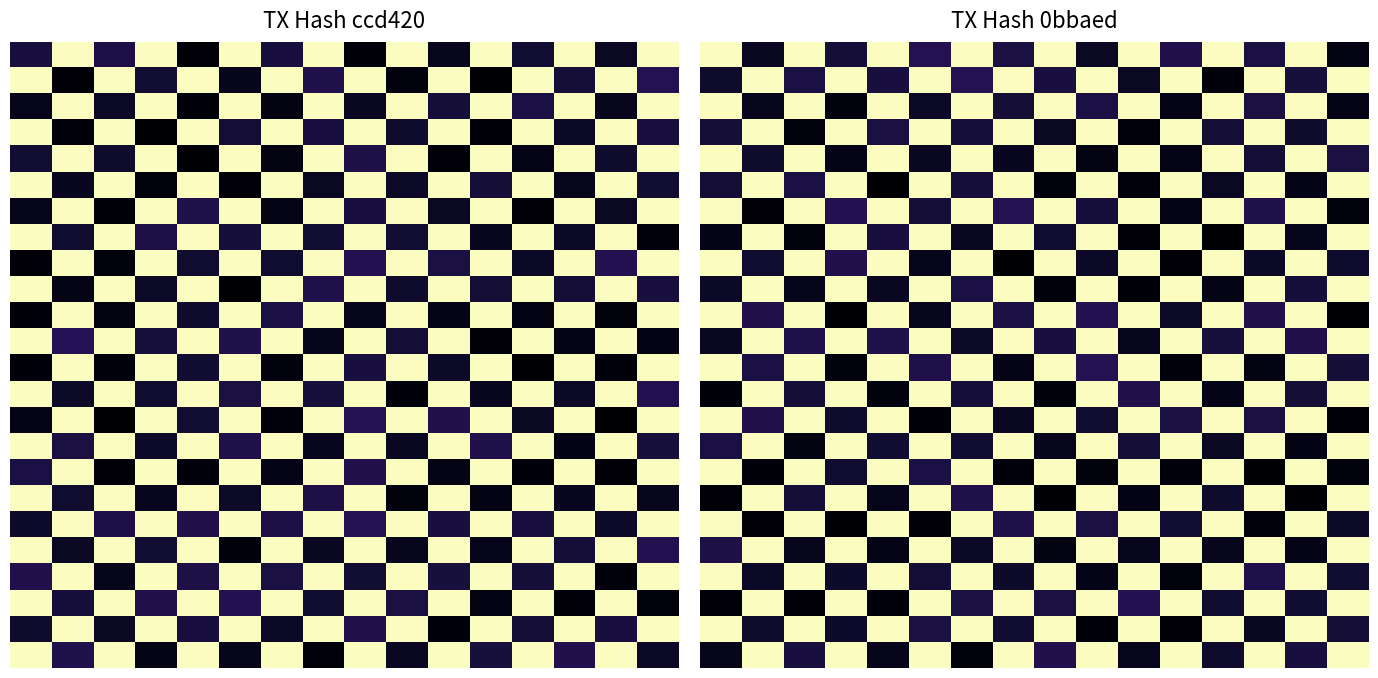

At how many categories does at least one series exceed 0?

16